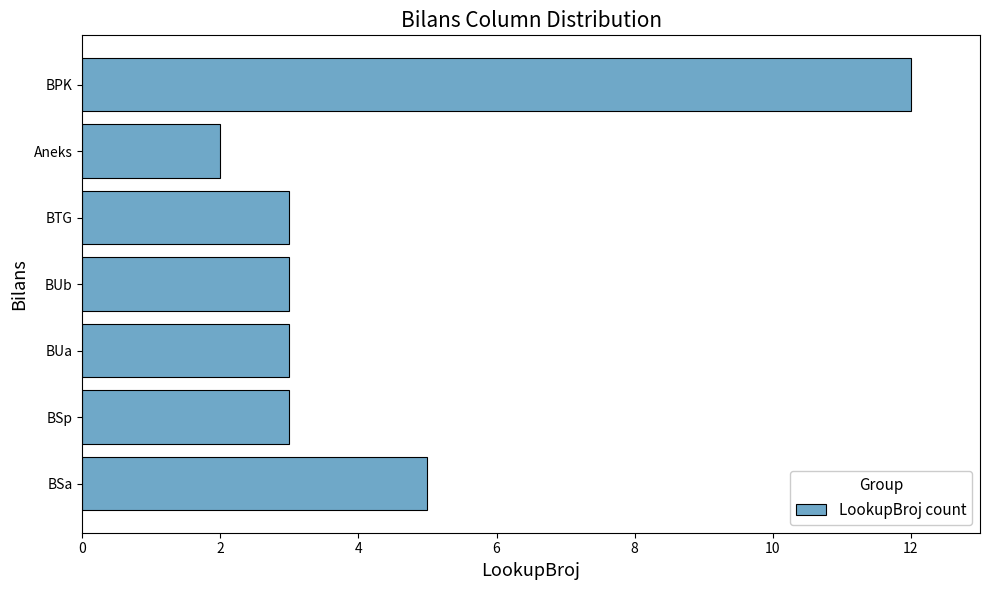

Approximately how many times larger is the value at BUa compared to BSa?

0.6